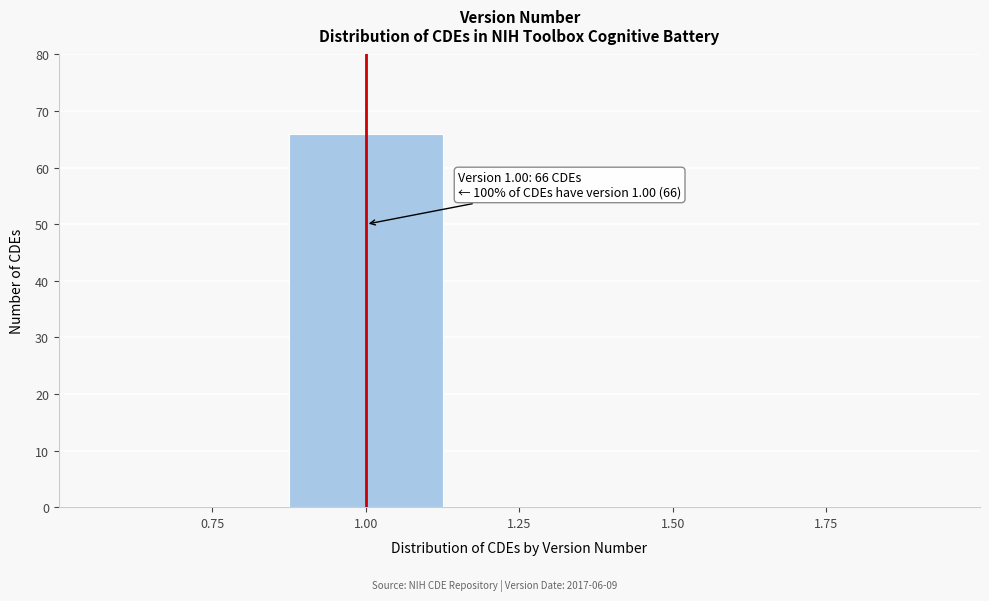

Which range on the x-axis has the tallest bar?

0.875 to 1.125